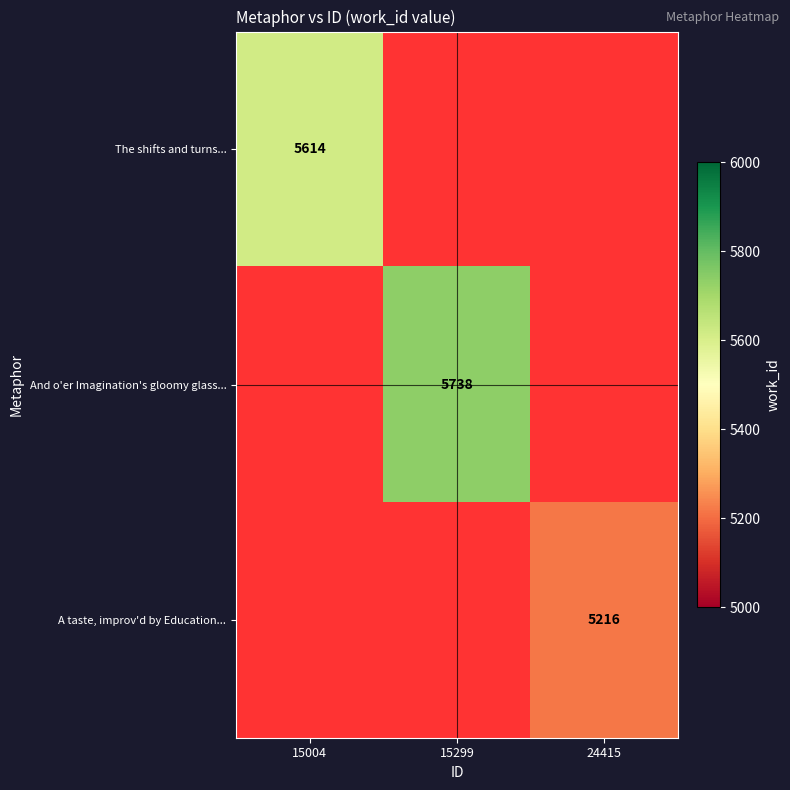

How many data points does each series have?

3